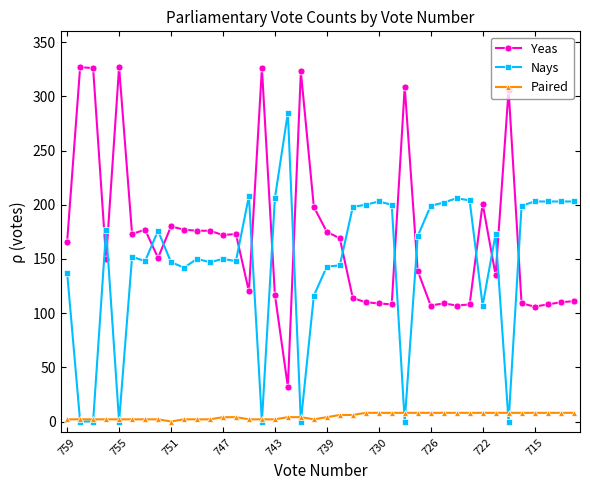

After their last crossing, which series has the higher values: Nays or Paired?

Nays